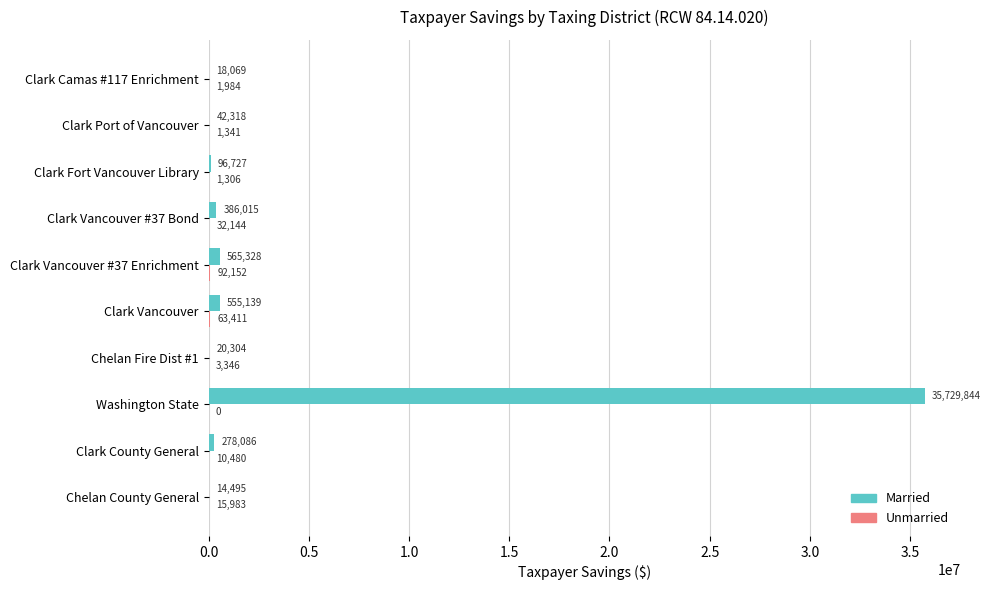

Where is Married nearest to the value 17872169?

Clark Vancouver #37 Enrichment